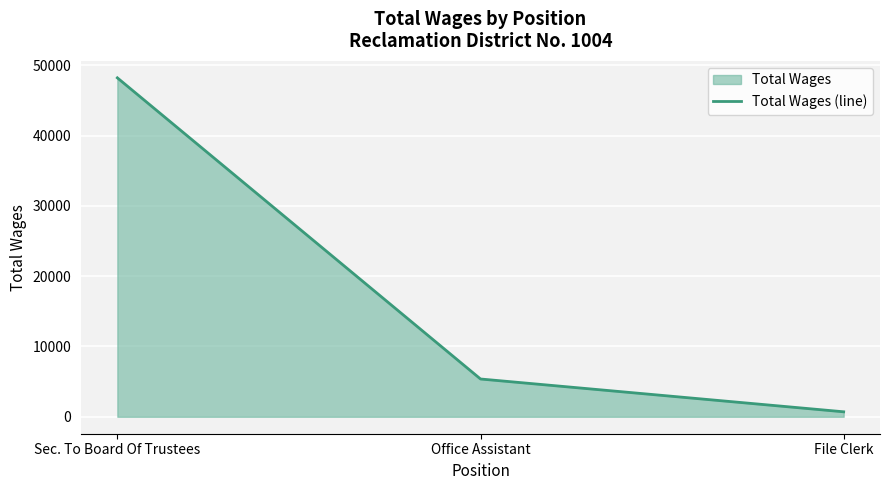

Is it true that the value at Sec. To Board Of Trustees is 68669?

False